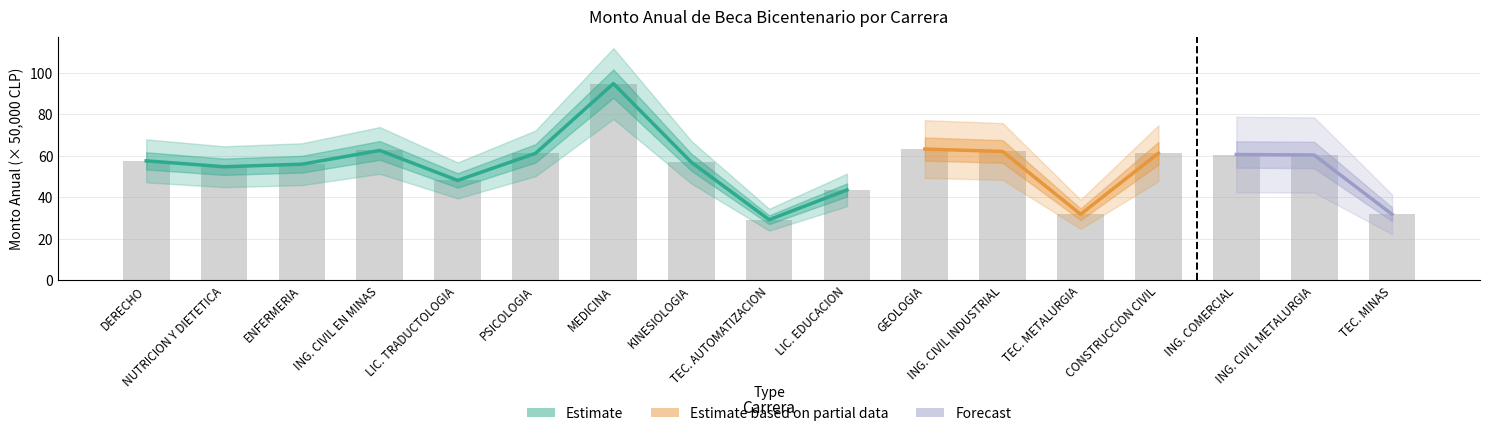

Reading right to left, what are all the values shown in this chart?

31.8	60.4	60.6	61.2	31.8	62.1	63.3	43.6	29.2	56.9	94.8	61.2	48.1	62.6	56.0	54.7	57.6